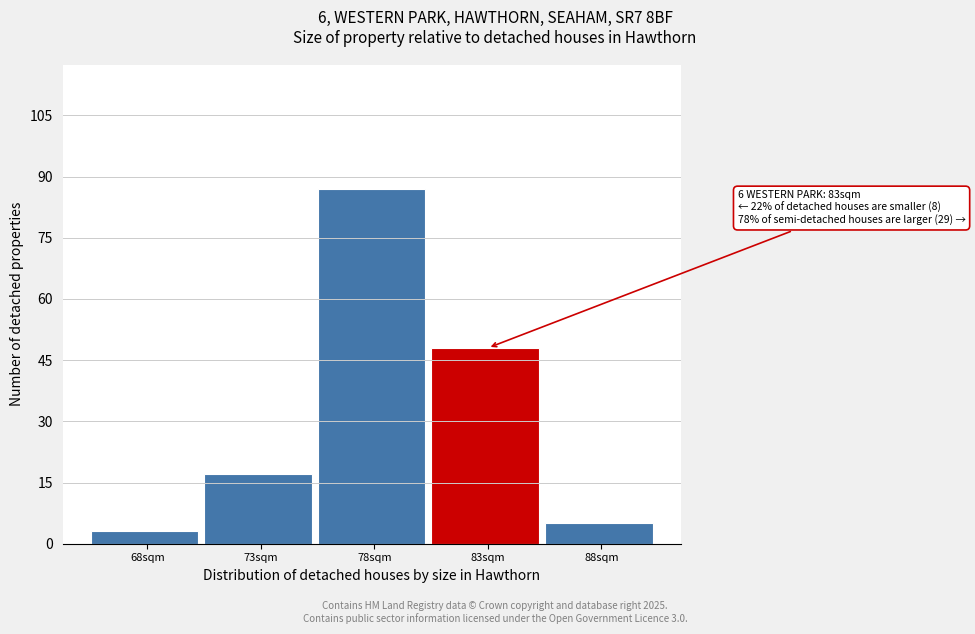

Reading left to right, what are all the values shown in this chart?

68sqm=3	73sqm=17	78sqm=87	83sqm=48	88sqm=5